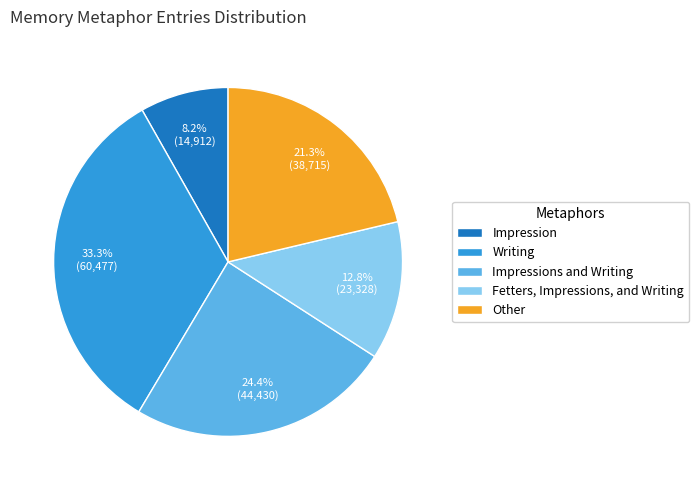

Which slice is the largest?

Writing